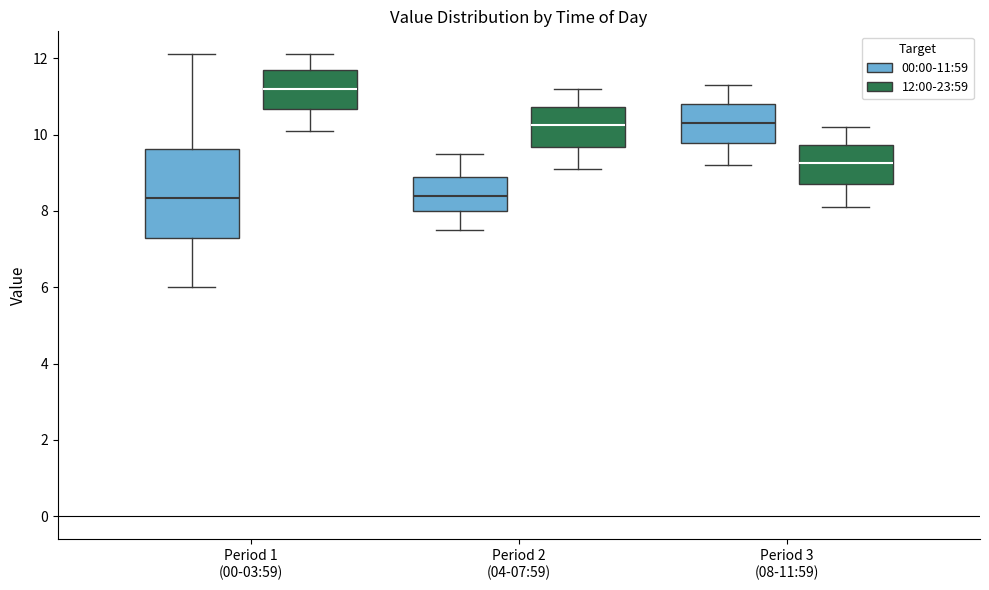

Reading left to right, transcribe this box plot: for each box, give where its median line is, the range the box spans, and where its two whiskers end, as read against the y-axis. The values are not printed on the chart, so give them approximately, as read against the axis.

Period 1 (00-03:59) (00:00-11:59): median 8.4, box 7.4 to 9.6, whiskers 6.0 to 12.2
Period 1 (00-03:59) (12:00-23:59): median 11.2, box 10.6 to 11.8, whiskers 10.2 to 12.2
Period 2 (04-07:59) (00:00-11:59): median 8.4, box 8.0 to 9.0, whiskers 7.6 to 9.6
Period 2 (04-07:59) (12:00-23:59): median 10.2, box 9.6 to 10.8, whiskers 9.2 to 11.2
Period 3 (08-11:59) (00:00-11:59): median 10.4, box 9.8 to 10.8, whiskers 9.2 to 11.4
Period 3 (08-11:59) (12:00-23:59): median 9.2, box 8.8 to 9.8, whiskers 8.2 to 10.2